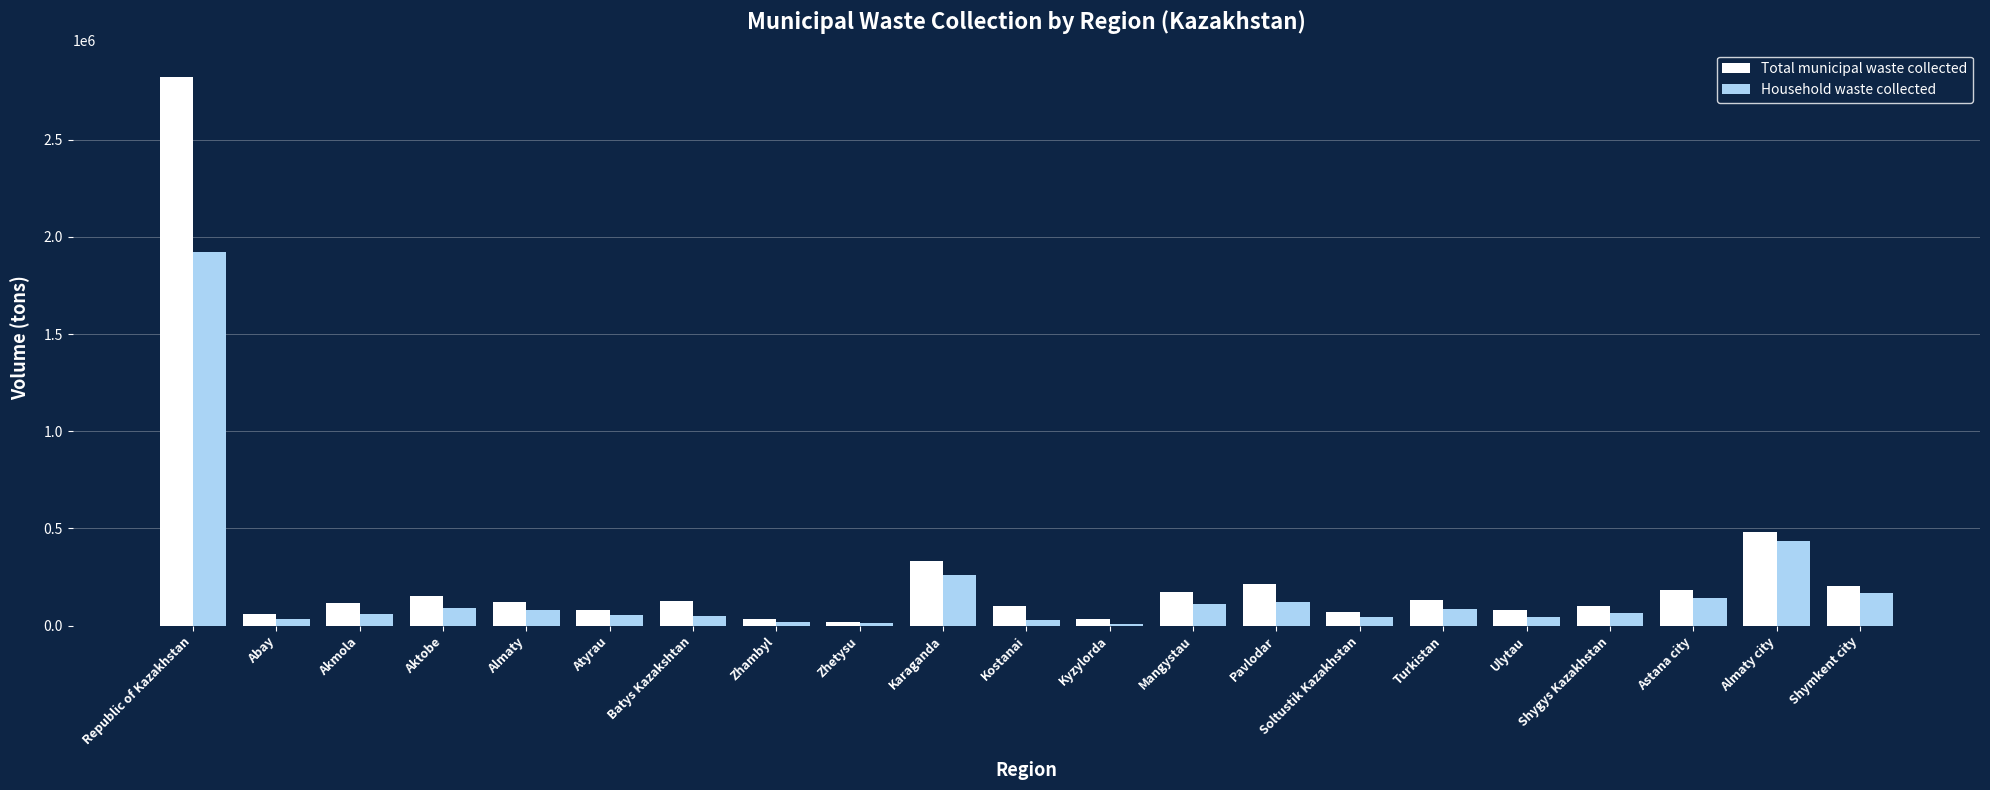

The value of Household waste collected at Almaty city is 435418. True or false?

True